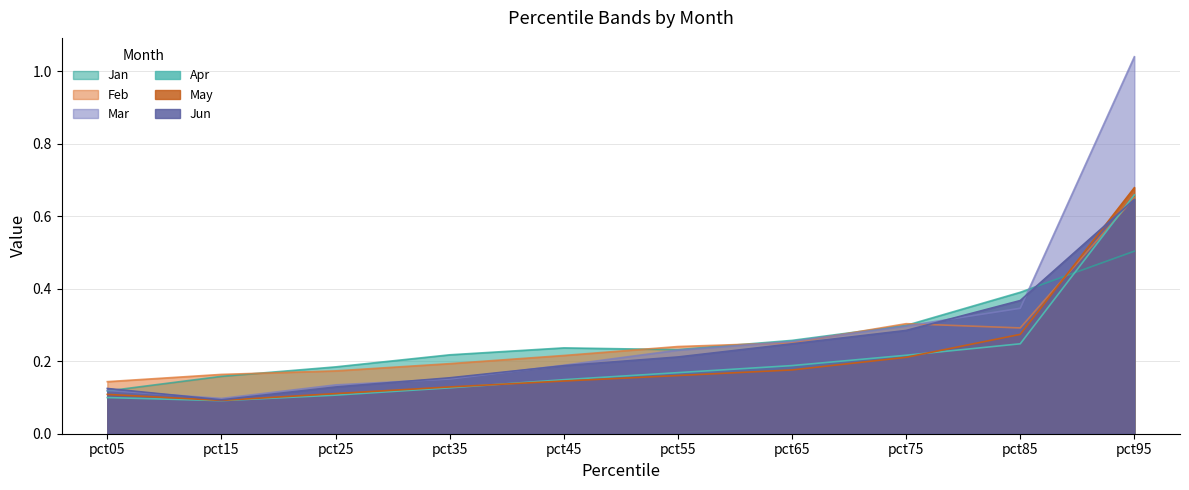

Reading left to right, list all the values displayed in this chart.

Jan: pct05=0.1	pct15=0.2	pct25=0.2	pct35=0.2	pct45=0.2	pct55=0.2	pct65=0.3	pct75=0.3	pct85=0.4	pct95=0.5
Feb: pct05=0.1	pct15=0.2	pct25=0.2	pct35=0.2	pct45=0.2	pct55=0.2	pct65=0.3	pct75=0.3	pct85=0.3	pct95=0.7
Mar: pct05=0.1	pct15=0.1	pct25=0.1	pct35=0.2	pct45=0.2	pct55=0.2	pct65=0.3	pct75=0.3	pct85=0.3	pct95=1.0
Apr: pct05=0.1	pct15=0.1	pct25=0.1	pct35=0.1	pct45=0.1	pct55=0.2	pct65=0.2	pct75=0.2	pct85=0.2	pct95=0.7
May: pct05=0.1	pct15=0.1	pct25=0.1	pct35=0.1	pct45=0.1	pct55=0.2	pct65=0.2	pct75=0.2	pct85=0.3	pct95=0.7
Jun: pct05=0.1	pct15=0.1	pct25=0.1	pct35=0.2	pct45=0.2	pct55=0.2	pct65=0.2	pct75=0.3	pct85=0.4	pct95=0.6